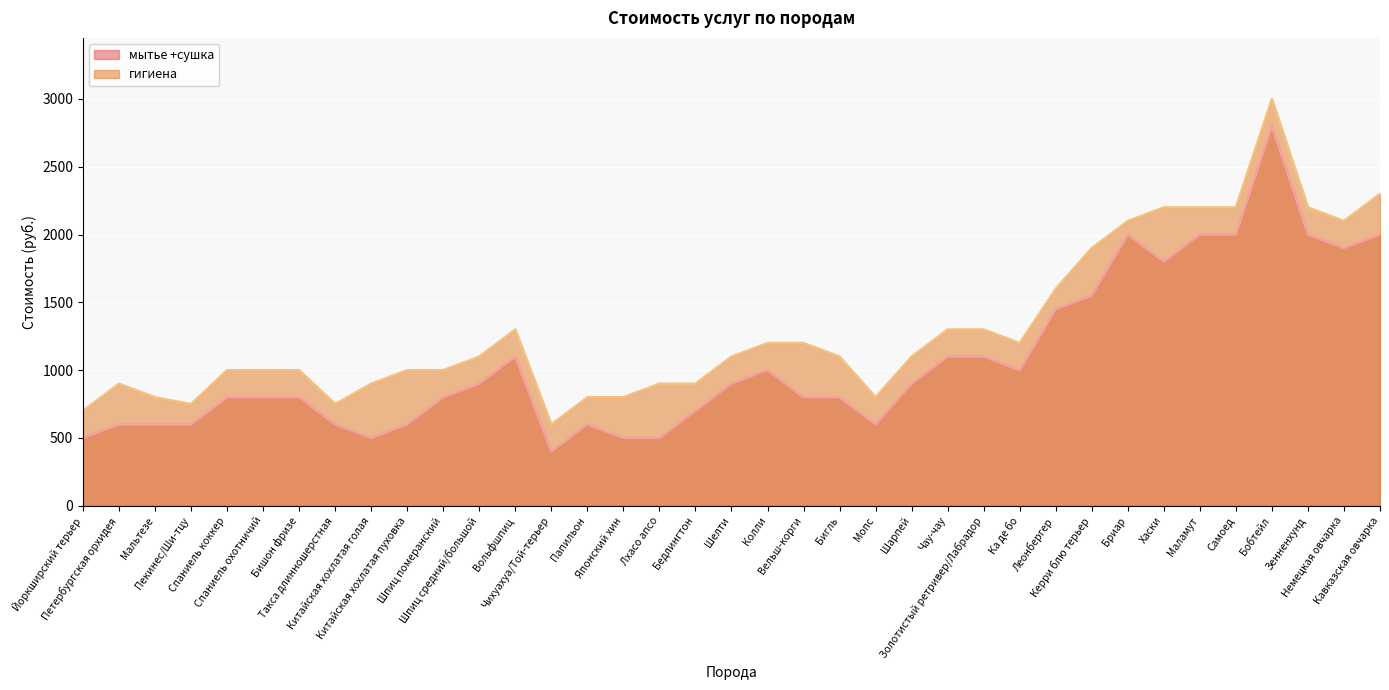

In мытье +сушка, how many points are lower than both neighbors (excluding endpoints)?

6